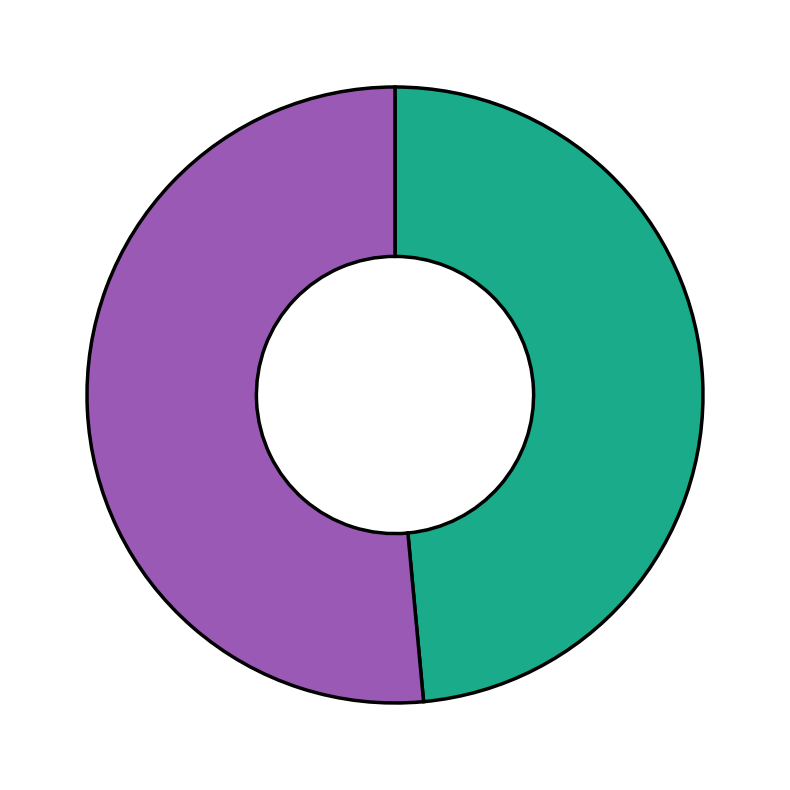

Does any single category account for the majority?

Yes